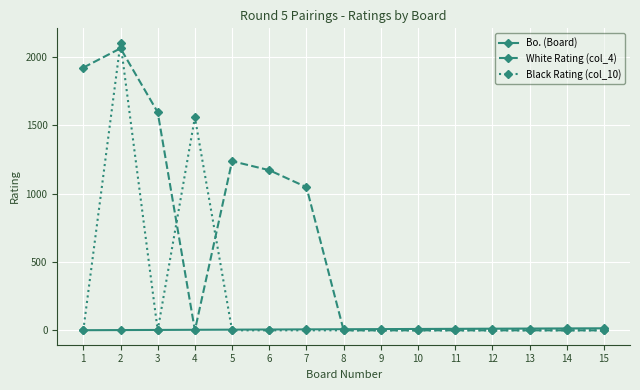

Is the value of White Rating (col_4) at 7 greater than the value of Black Rating (col_10) at 15?

Yes